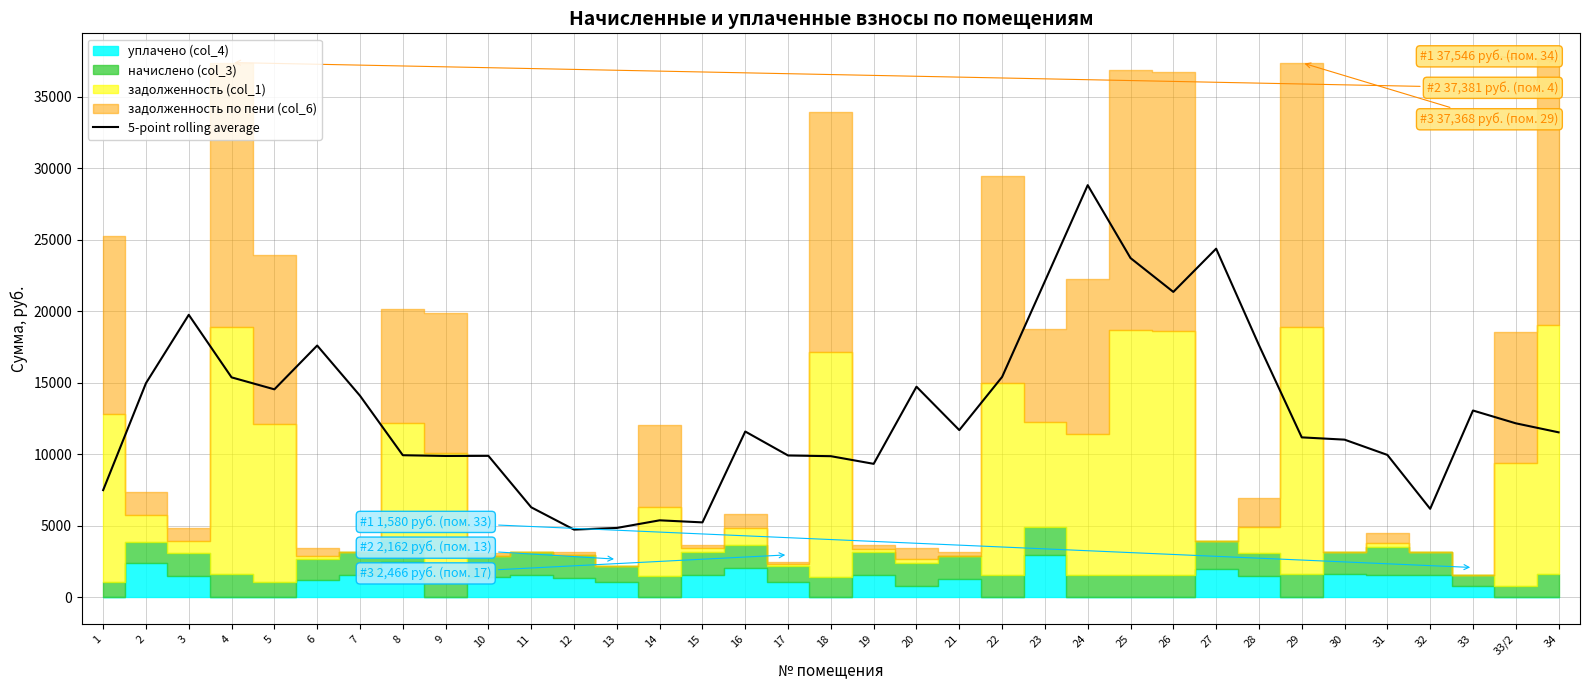

Where is the data nearest to the value 16769?

6